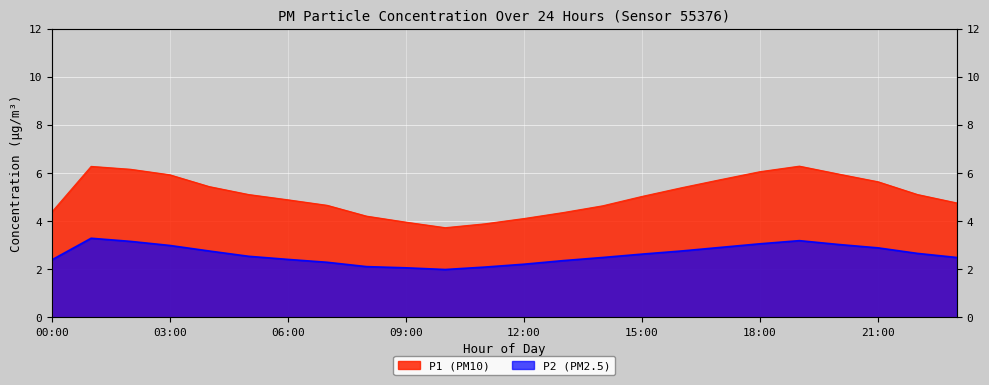

What is the sum of the P2 values at 15:00 and 16:00?

5.4